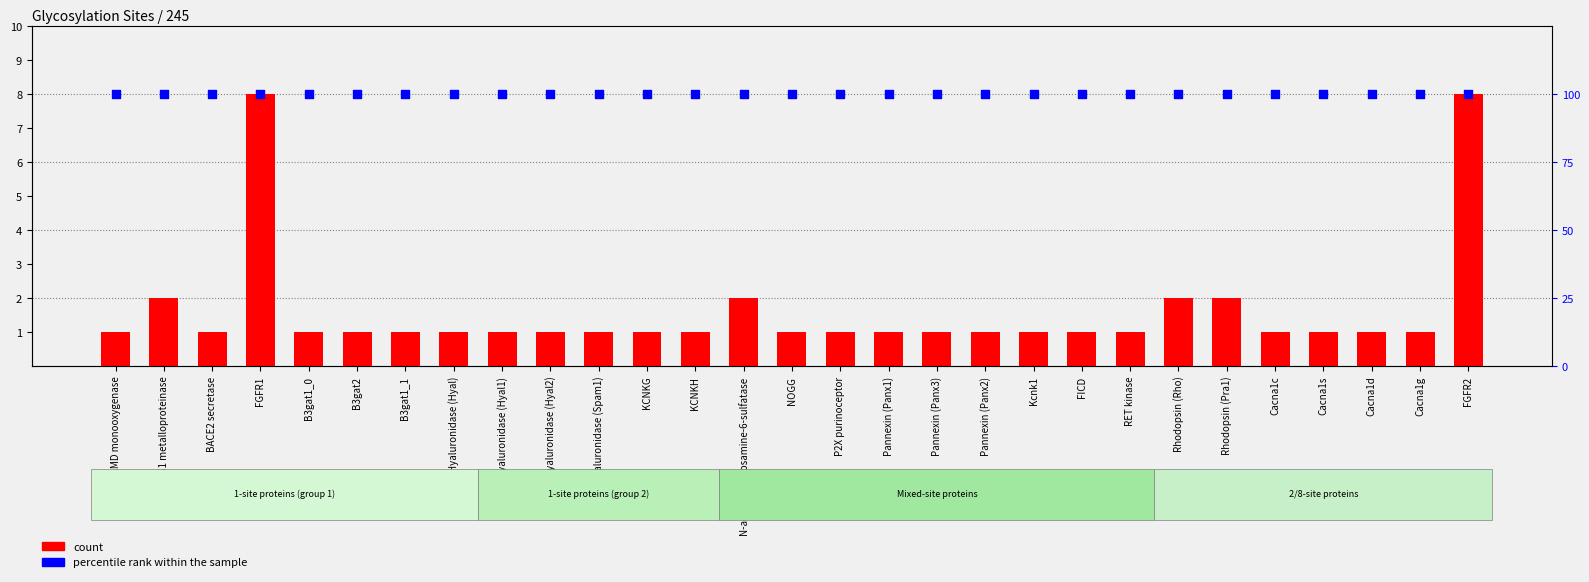

Which series contains the highest Y value?

percentile rank within the sample